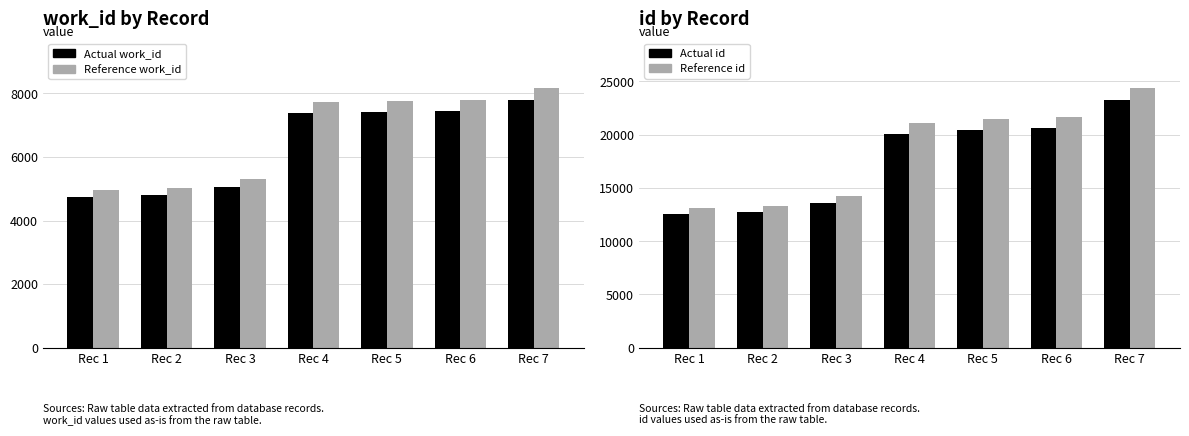

At which label does id (actual) reach its peak?

Rec 7